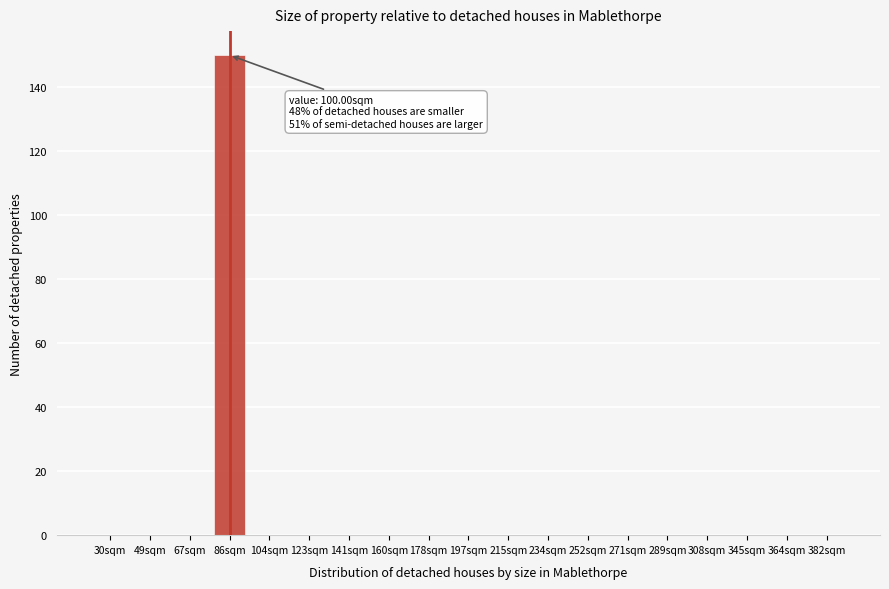

Reading right to left, list all the values displayed in this chart.

382sqm=0	364sqm=0	345sqm=0	308sqm=0	289sqm=0	271sqm=0	252sqm=0	234sqm=0	215sqm=0	197sqm=0	178sqm=0	160sqm=0	141sqm=0	123sqm=0	104sqm=0	86sqm=150	67sqm=0	49sqm=0	30sqm=0